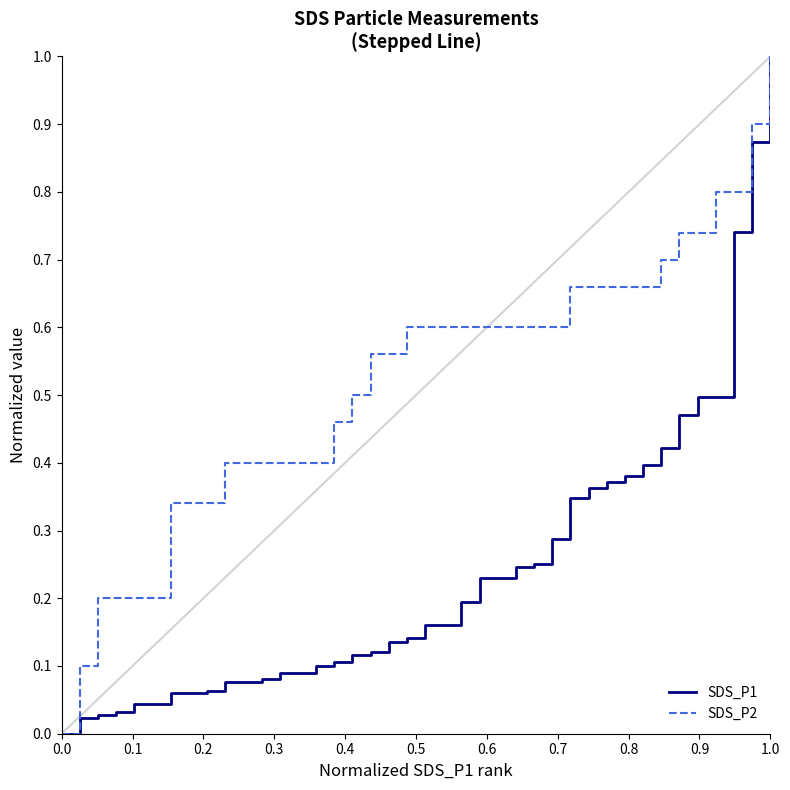

What is the maximum value shown in the chart?

1.0